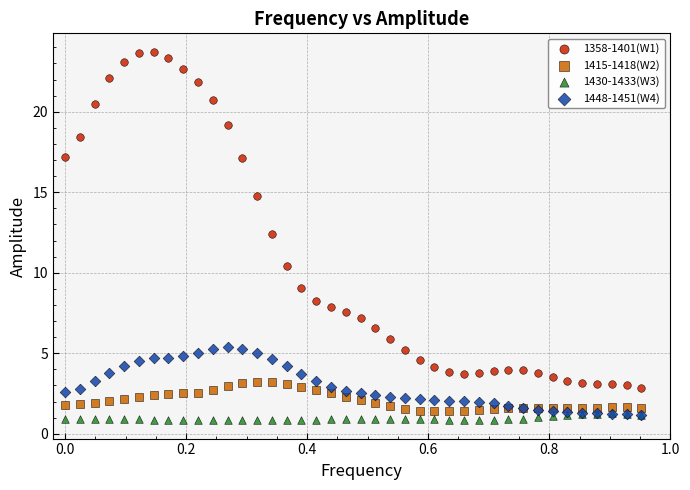

Across all series, what Y value is closest to 12?

12.4